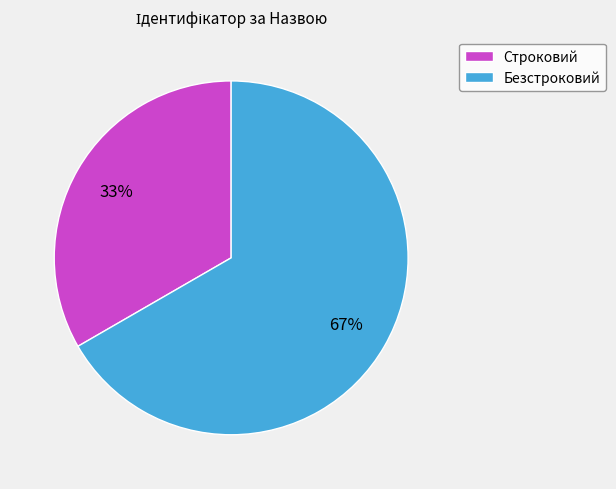

To the nearest percent, what is the combined percentage of Строковий and Безстроковий?

100%